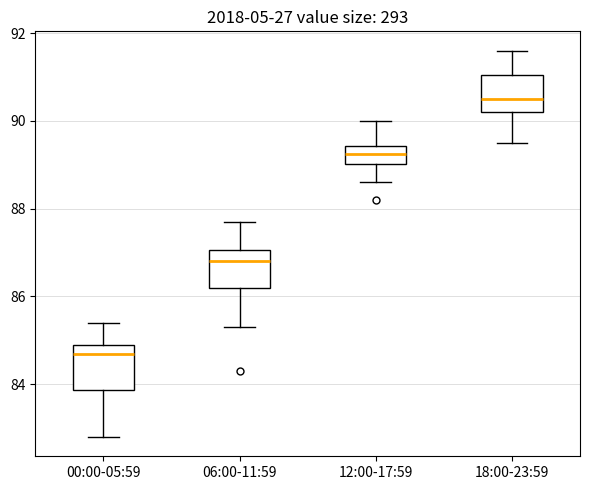

Where does the median line of the box for 00:00-05:59 sit on the y-axis? The values are not printed on the chart, so give them approximately, as read against the axis.

84.8